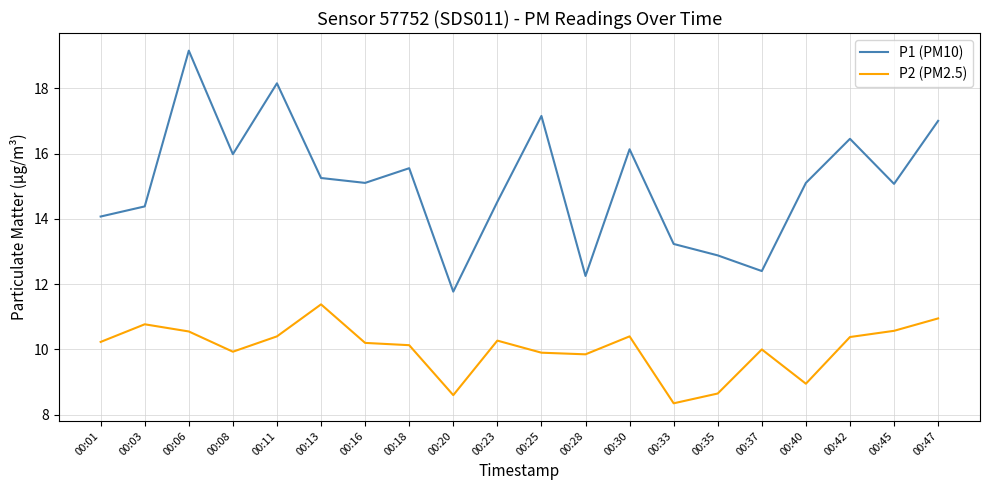

At which label is P2 (PM2.5) closest to 9?

00:40